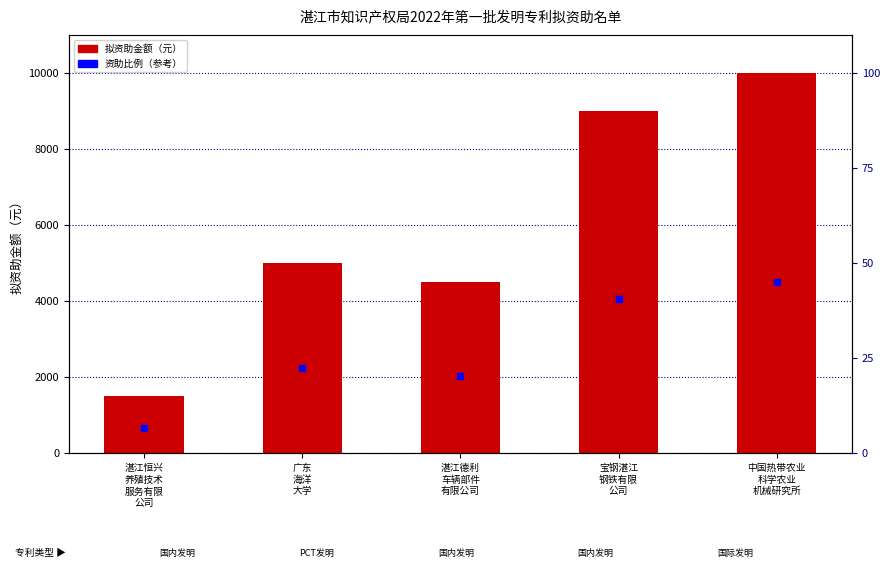

Reading right to left, transcribe all the data shown in this chart.

10000	9000	4500	5000	1500